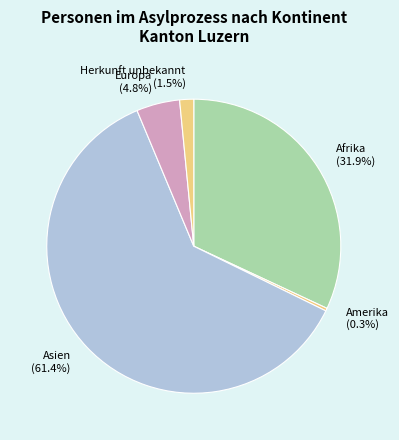

The Europa slice represents 5% of the pie. True or false?

True